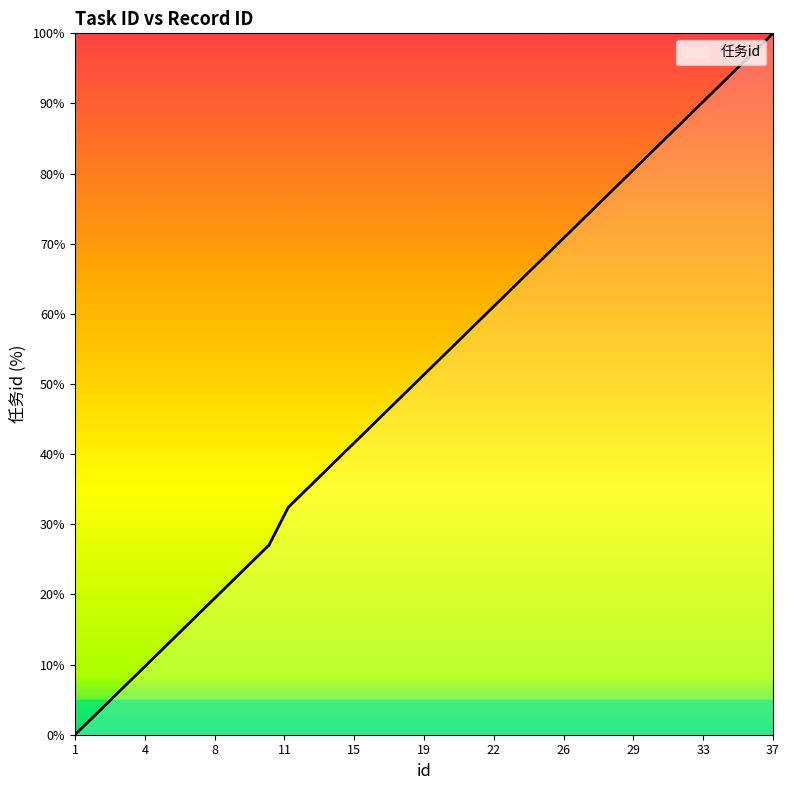

What is the greatest value displayed?

100.0